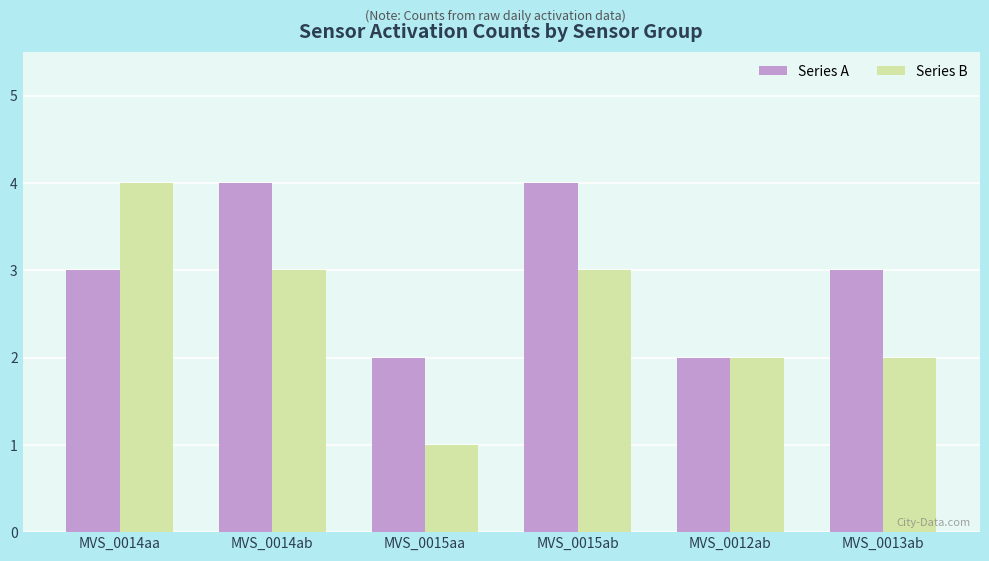

Which series has the largest range (max minus min)?

Series B